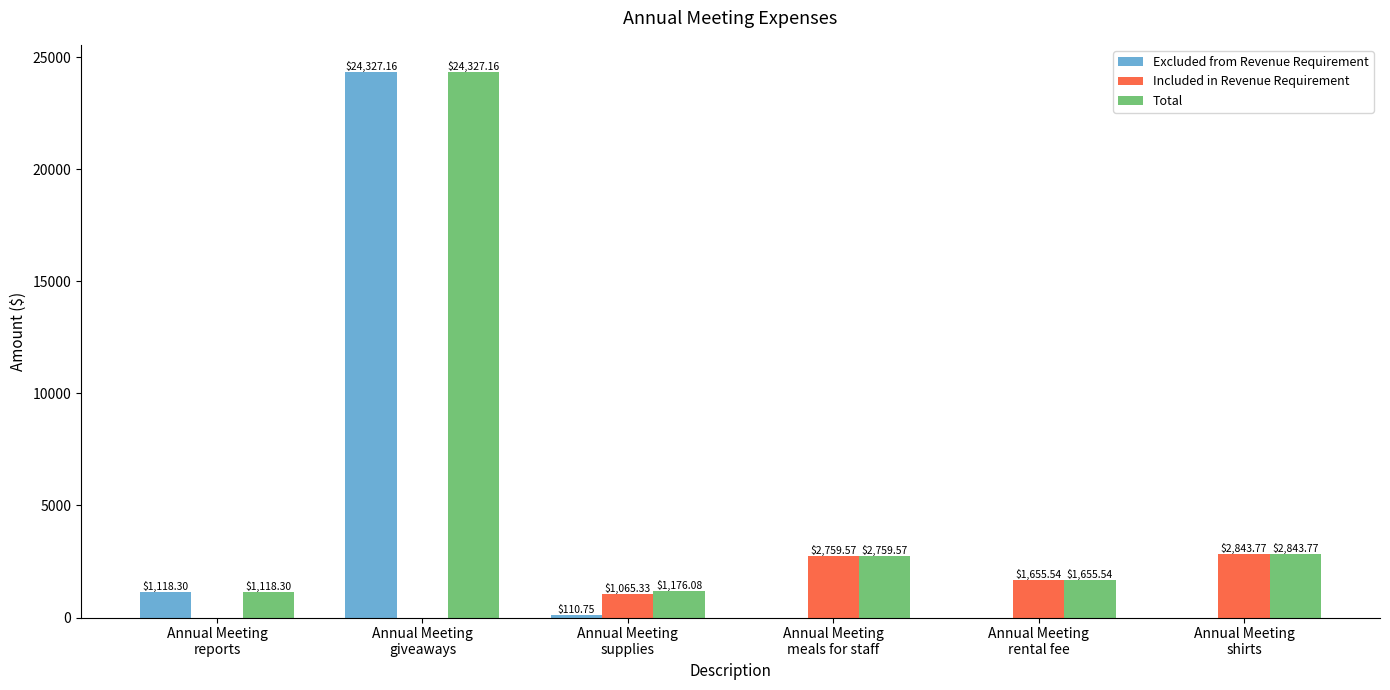

Is it true that Included in Revenue Requirement equals 0.0 at Annual Meeting
giveaways?

True